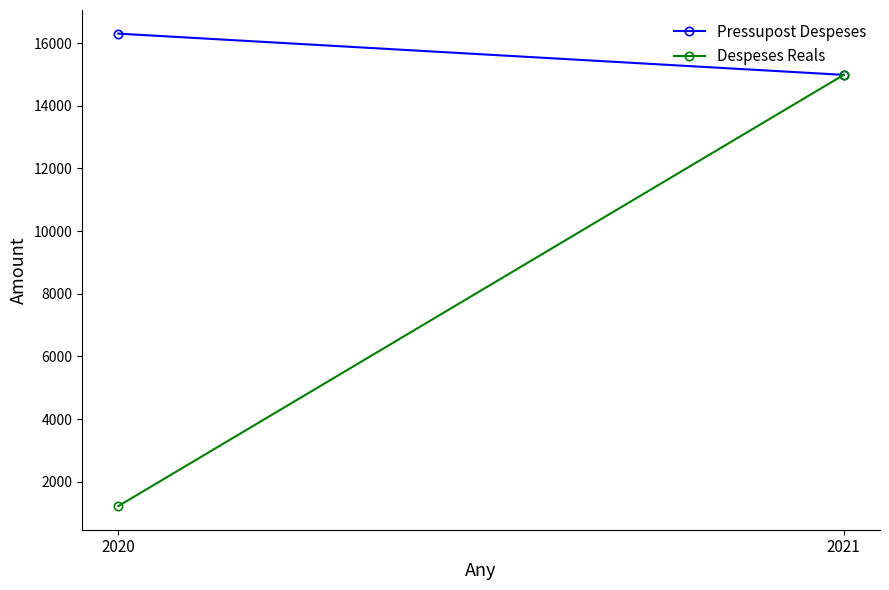

What are all the series names shown in the legend?

Pressupost Despeses, Despeses Reals